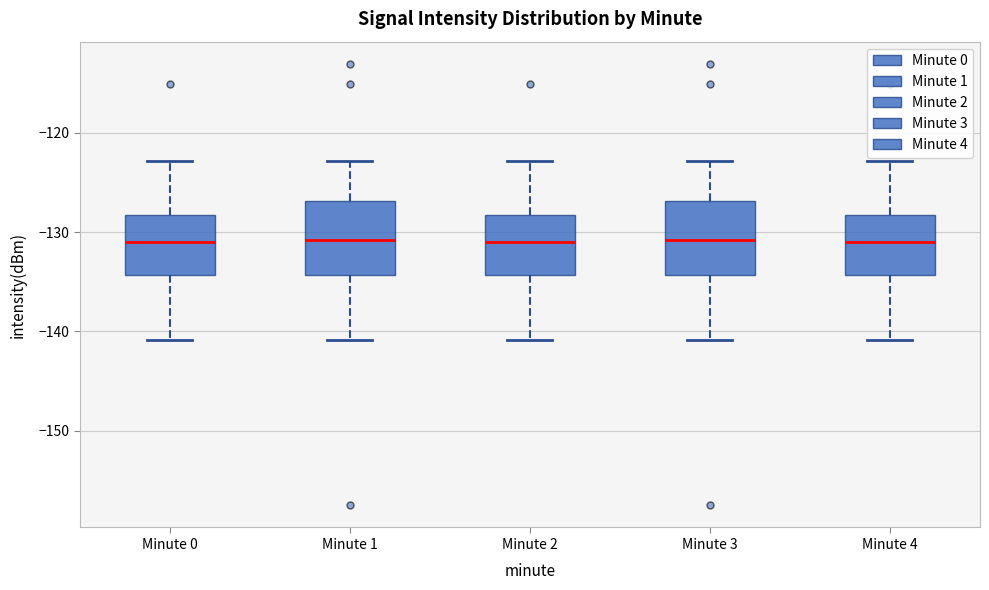

Where does the median line of the box for Minute 1 sit on the y-axis? The values are not printed on the chart, so give them approximately, as read against the axis.

-131